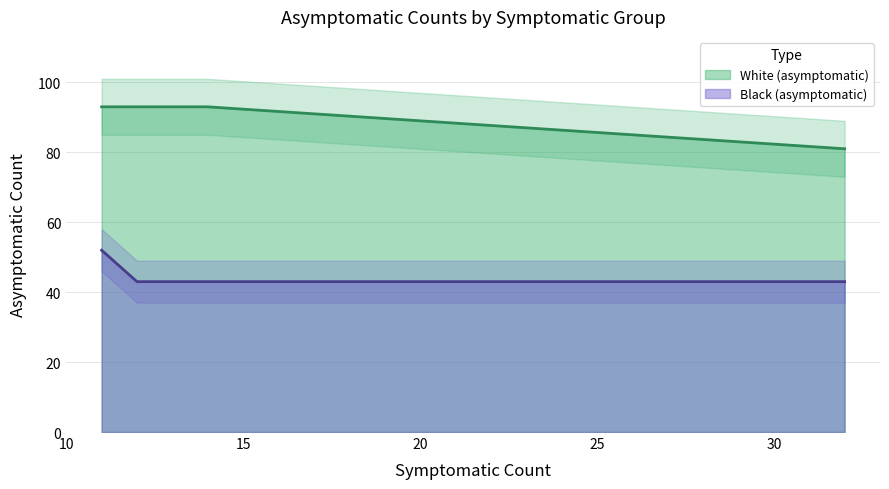

List the series in order of their overall mean, lowest first.

Black_asymptomatic, White_asymptomatic